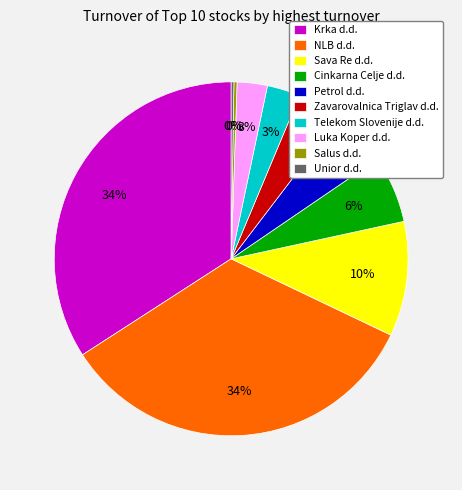

True or false: NLB d.d. accounts for 34% of the total.

True